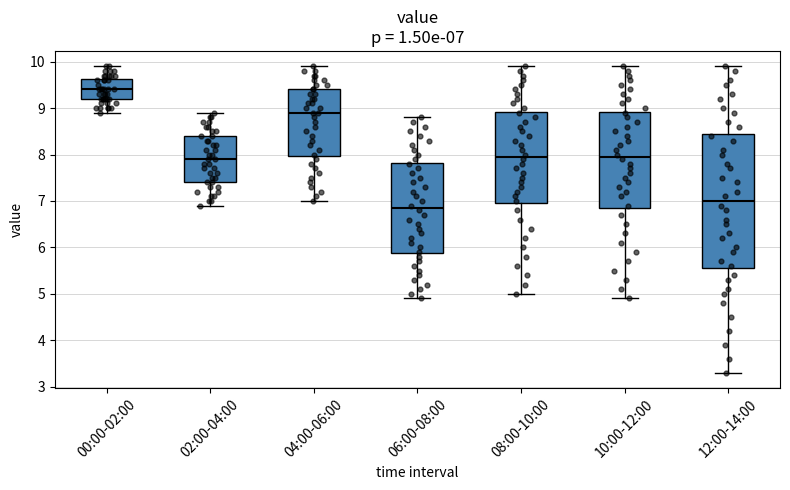

Comparing the boxes themselves (not the whiskers), which one is the tallest?

12:00-14:00